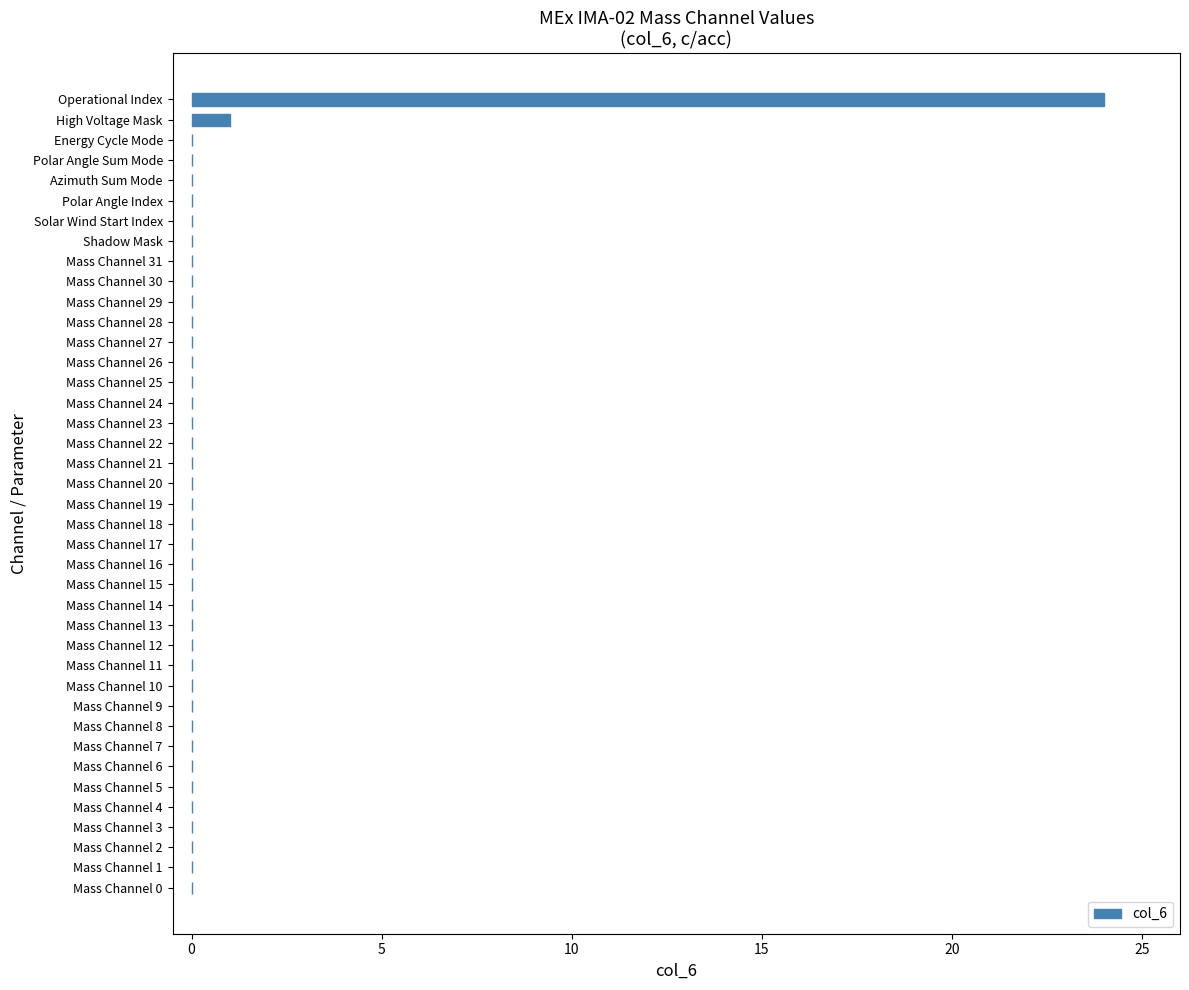

Are the bars horizontal?

Yes